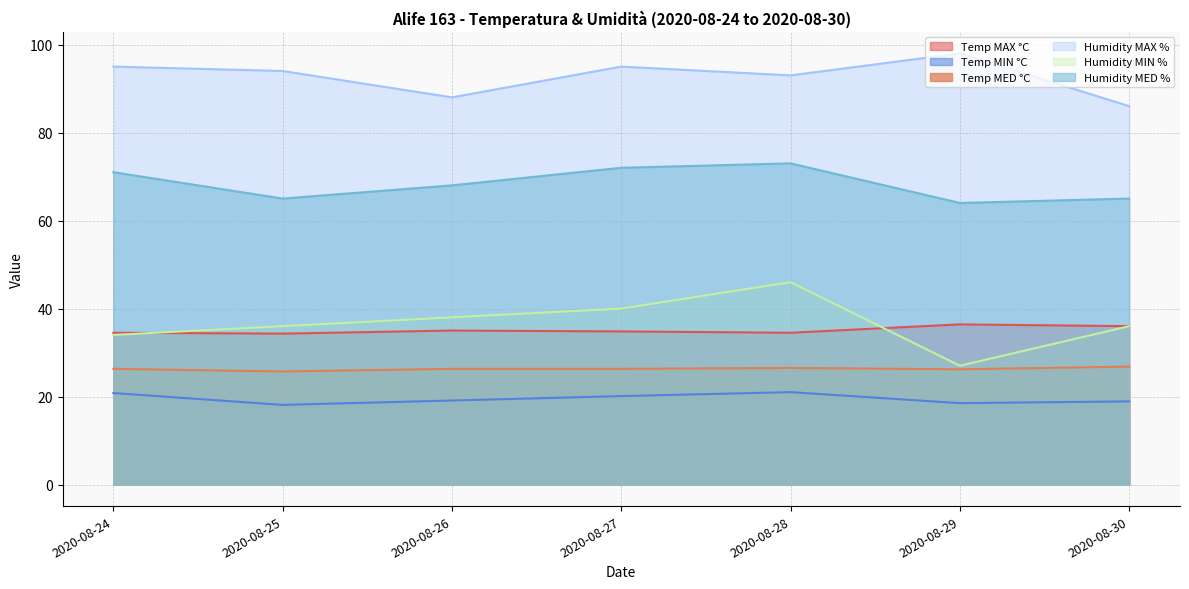

Count the number of categories in the chart.

7